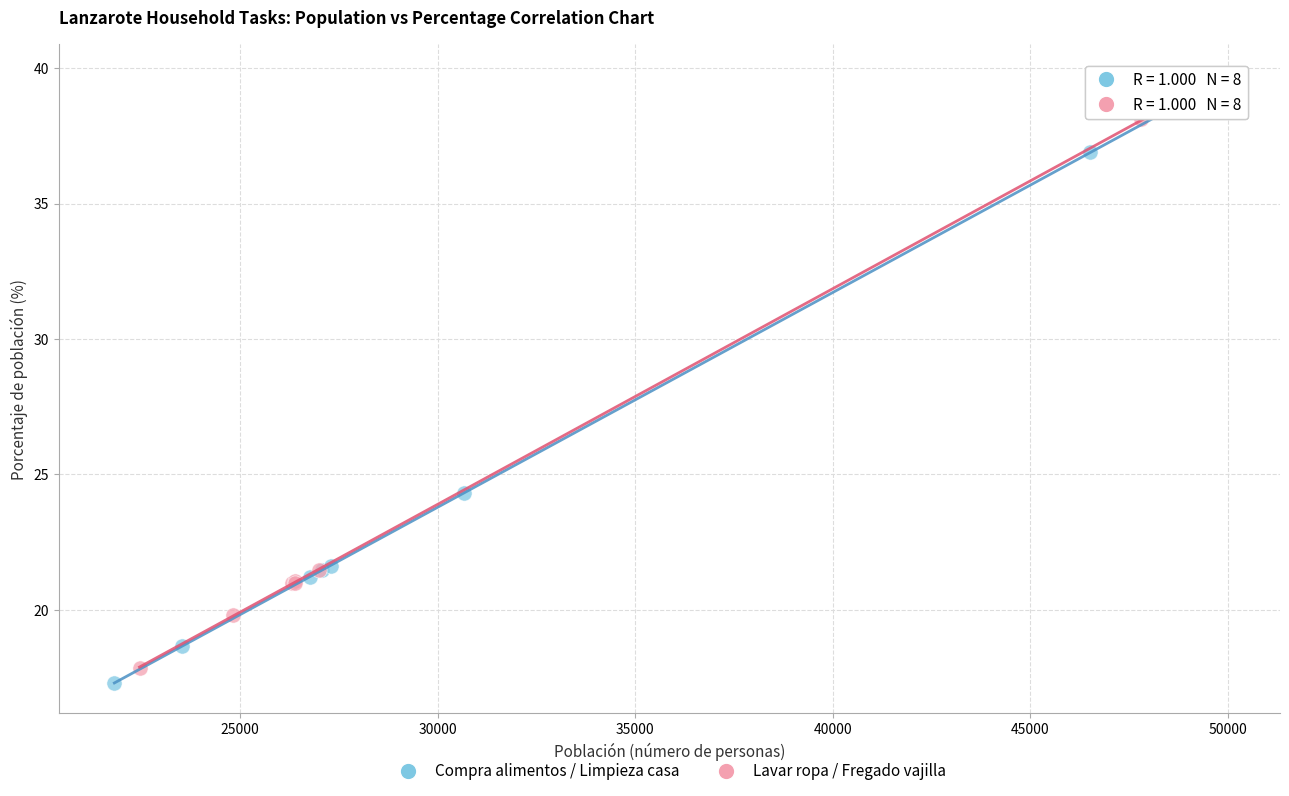

Which series contains the highest Y value?

Lavar ropa / Fregado vajilla